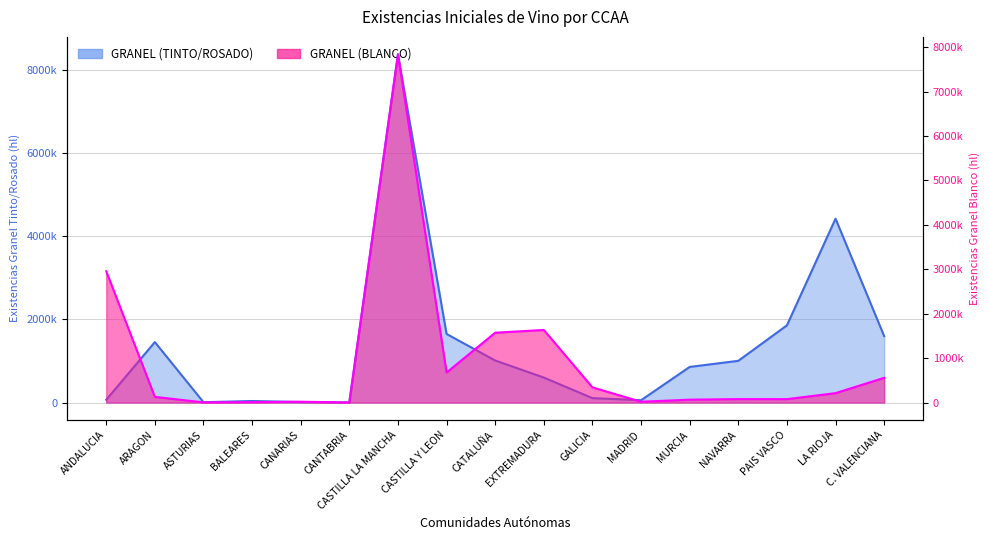

What is the difference between the second highest and minimum values in the GRANEL (BLANCO) series?

2953568